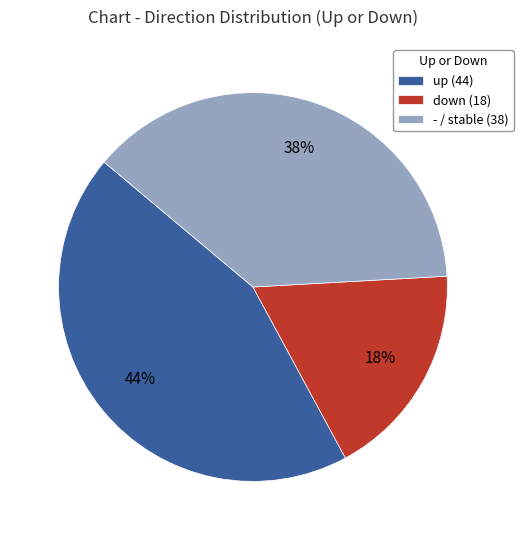

Is - the majority of the pie?

No